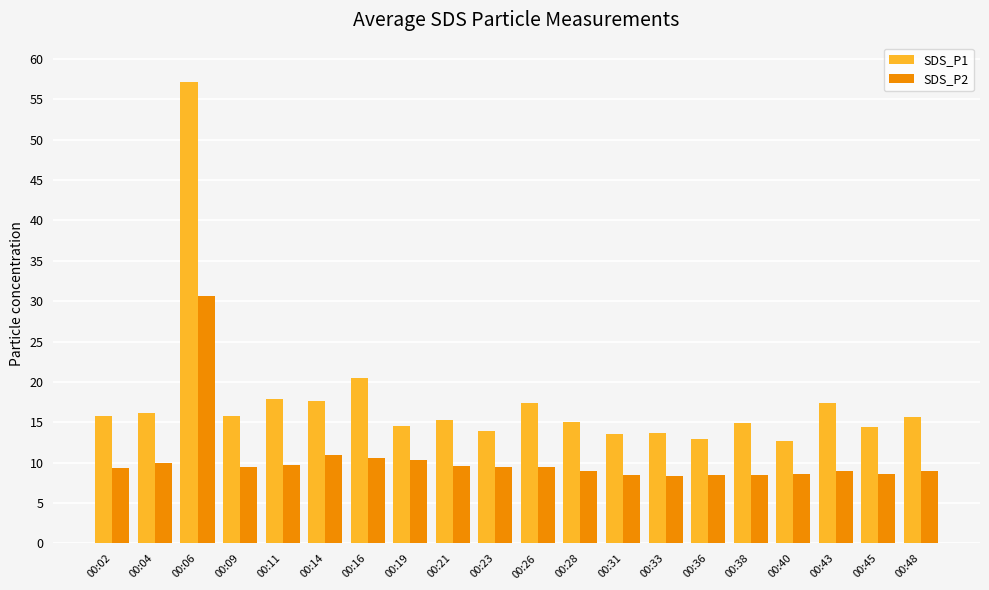

Which series has the widest spread of values?

SDS_P1